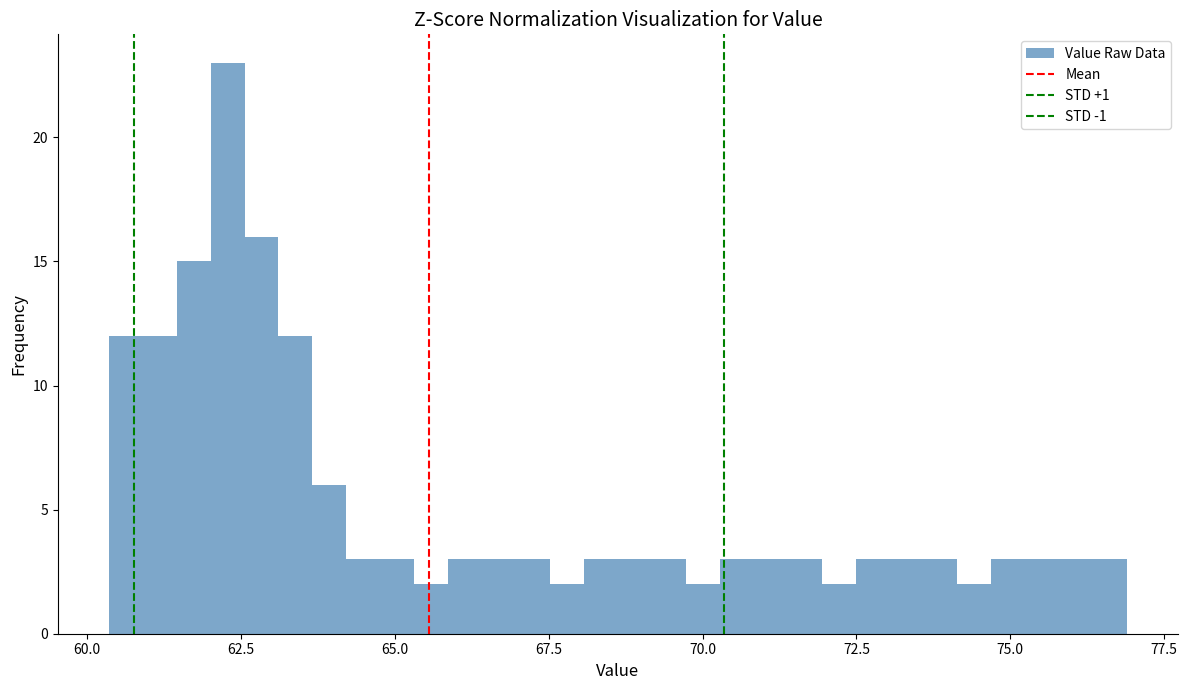

Around what value on the x-axis is the tallest bar? Give the approximate position of its centre, as read against the axis.

62.5